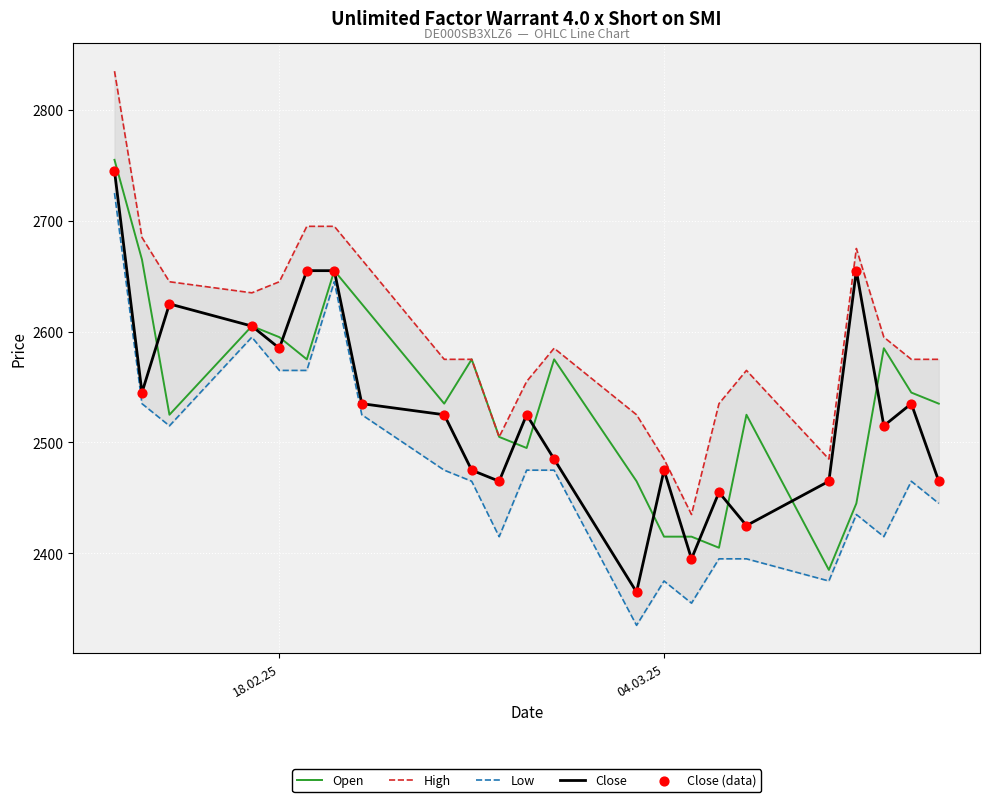

What is the maximum value for Open?

2755